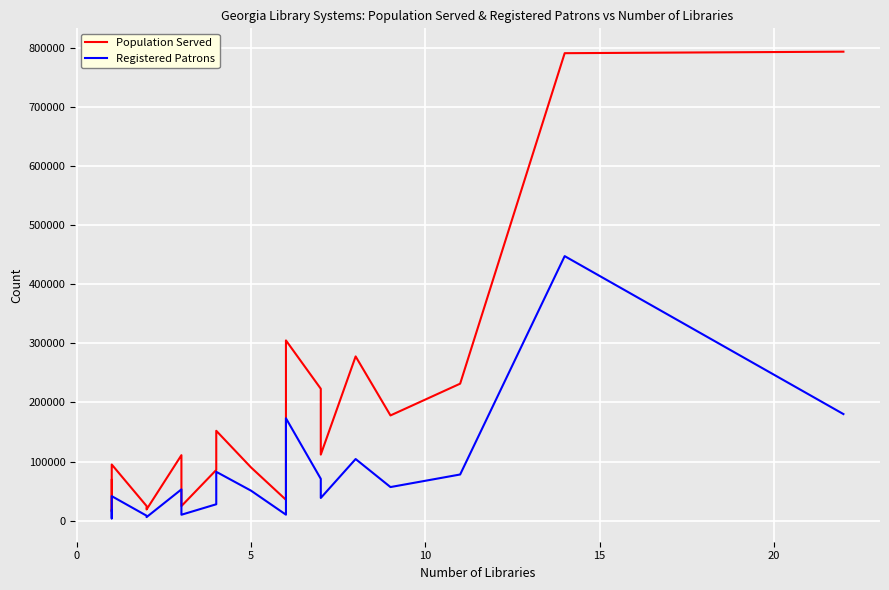

The value of Population Served at 9 is 57584. True or false?

False